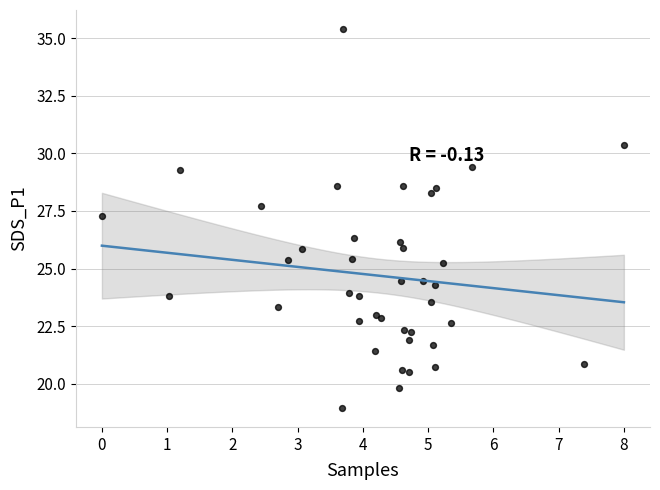

What Y value in the scatter plot is closest to 27?

27.3